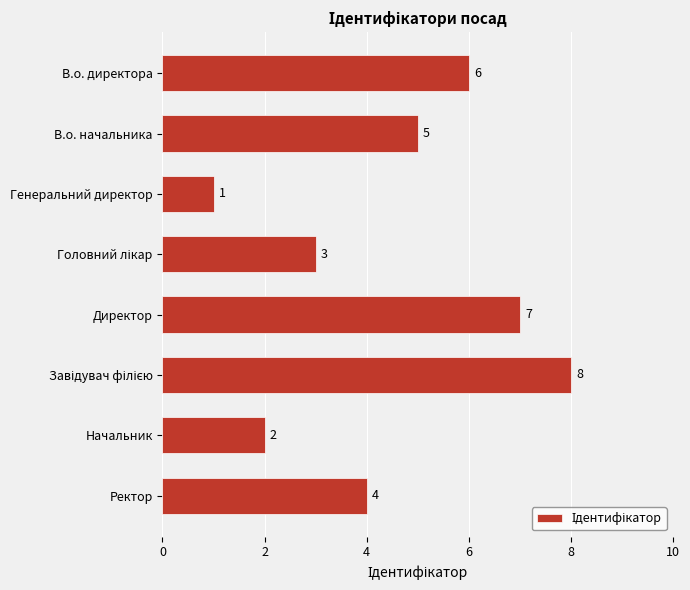

What position from the bottom is Ректор?

1